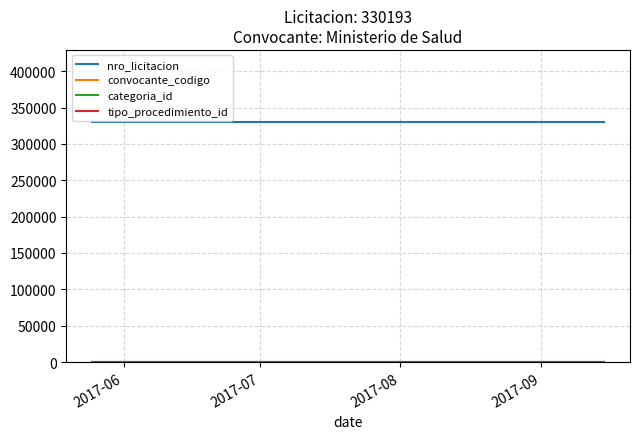

Which series has the largest total across all categories?

nro_licitacion